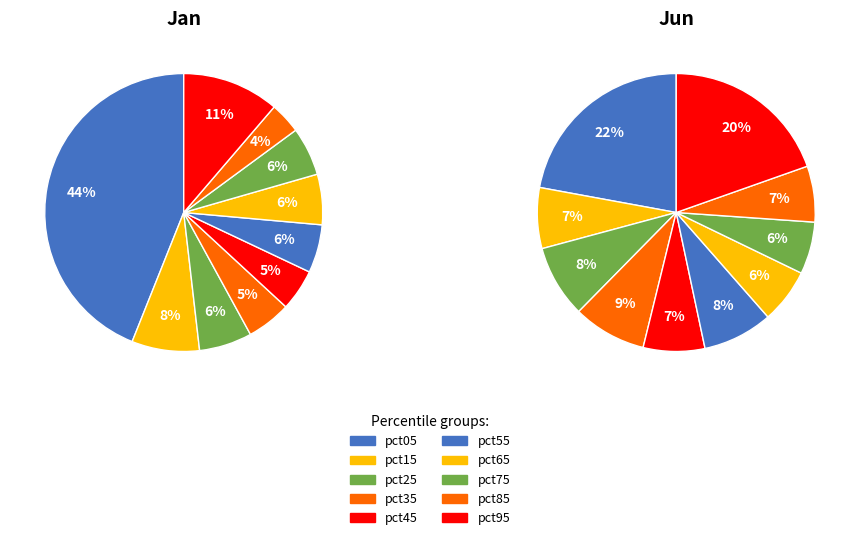

Which has a higher value, 8 or 9?

9